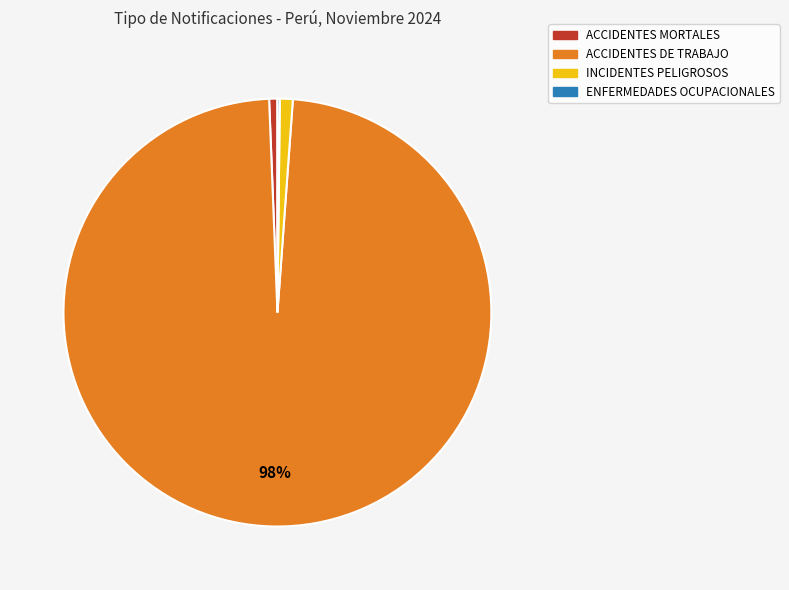

True or false: INCIDENTES PELIGROSOS accounts for 10% of the total.

False